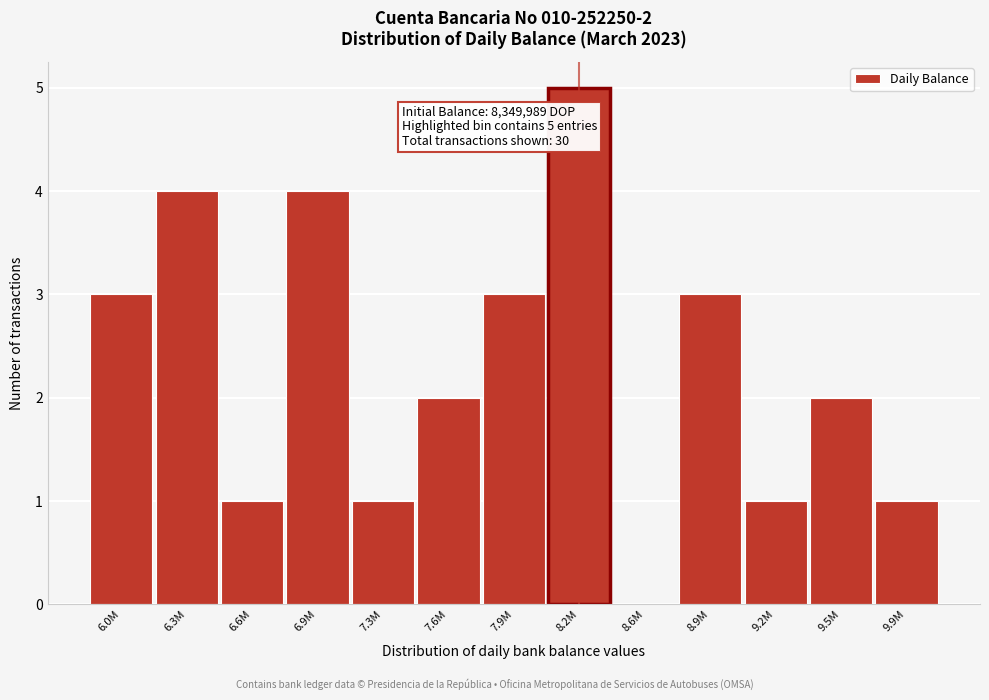

Reading right to left, what are all the values shown in this chart?

9.9M=1	9.5M=2	9.2M=1	8.9M=3	8.6M=0	8.2M=5	7.9M=3	7.6M=2	7.3M=1	6.9M=4	6.6M=1	6.3M=4	6.0M=3